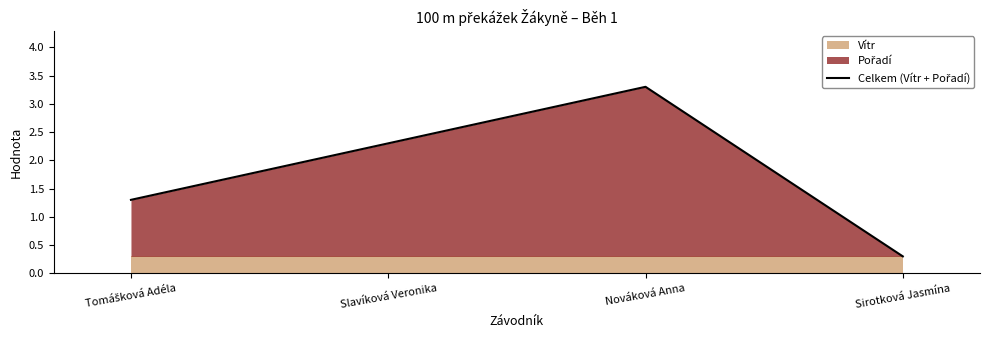

Approximately how many times larger is the value at Slavíková Veronika compared to Nováková Anna?

0.7